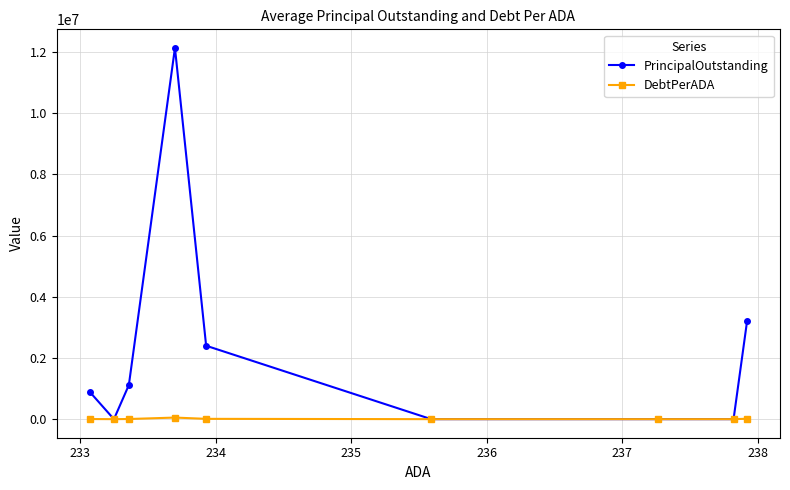

Count the number of data series in this chart.

2